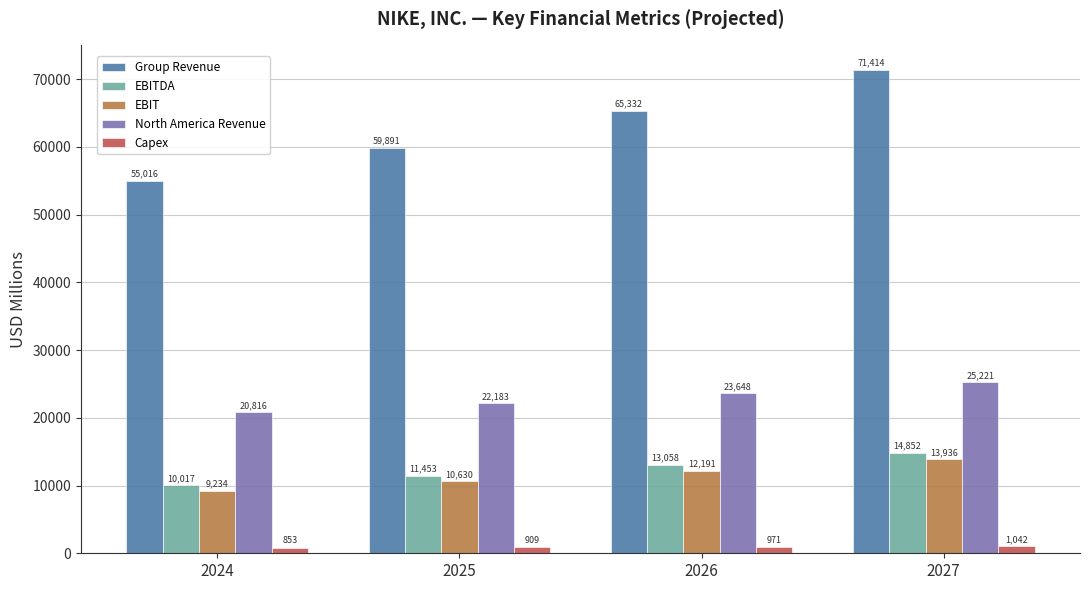

What is the sum of all North America Revenue values?

91867.6